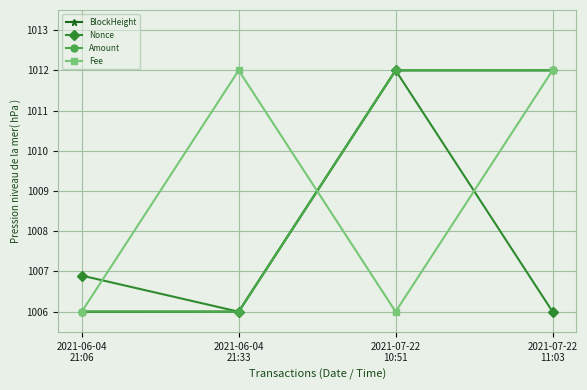

What is the maximum value shown in the chart?

1012.0